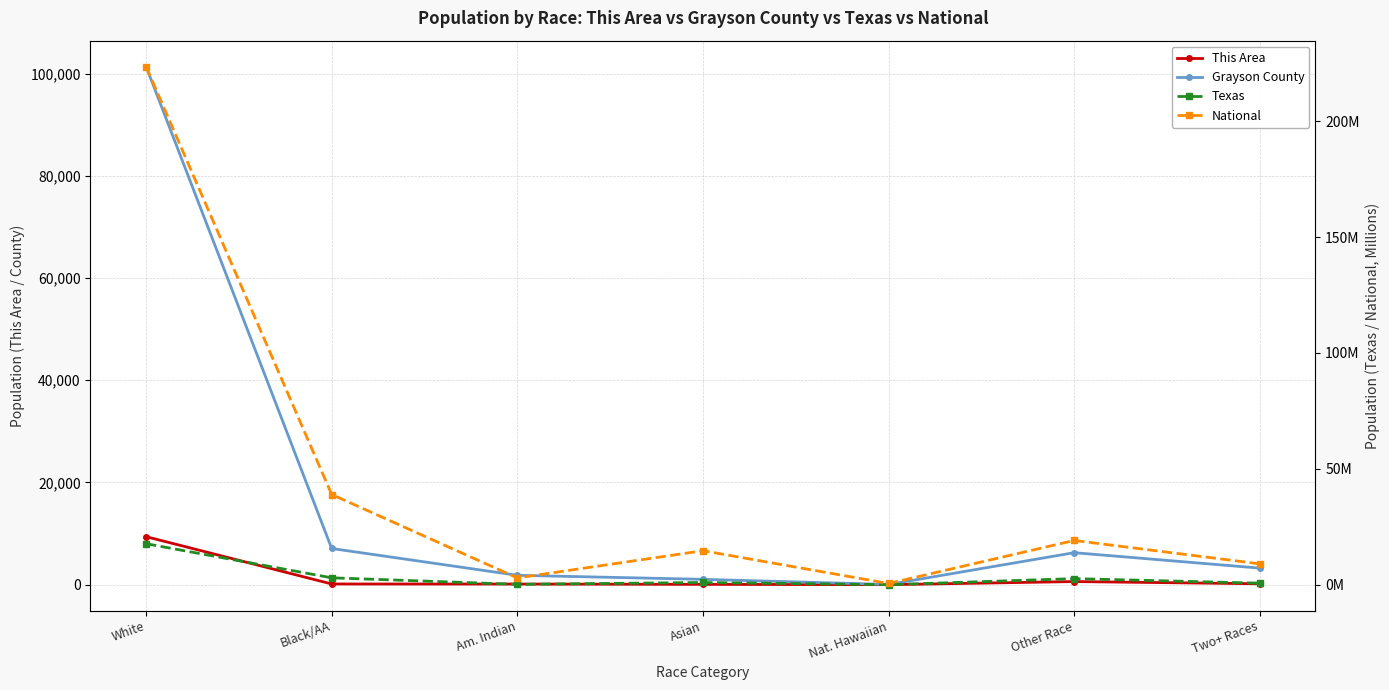

At which category is the sum across all series the highest?

White